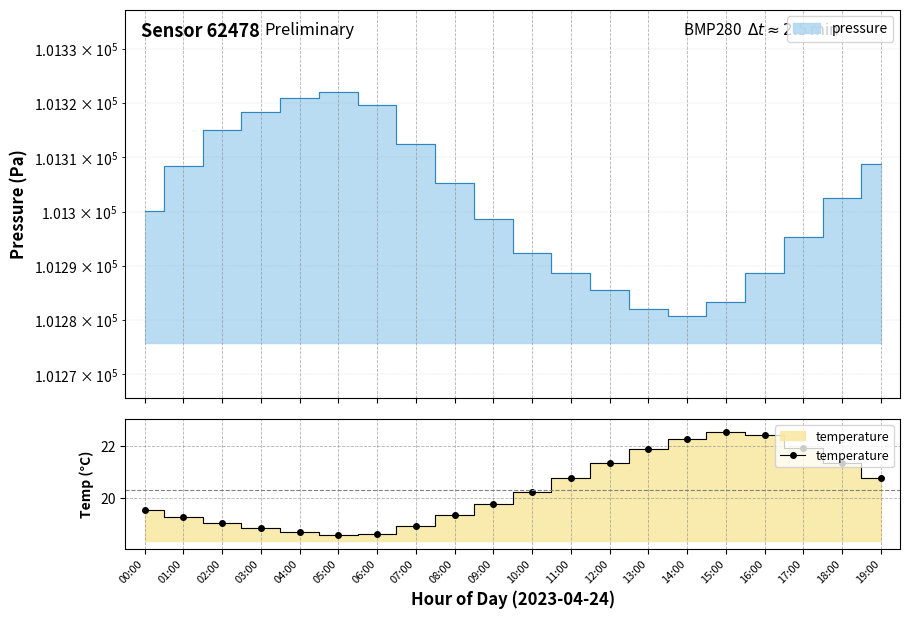

The chart shows a value of 9.5 at 07:00. True or false?

False